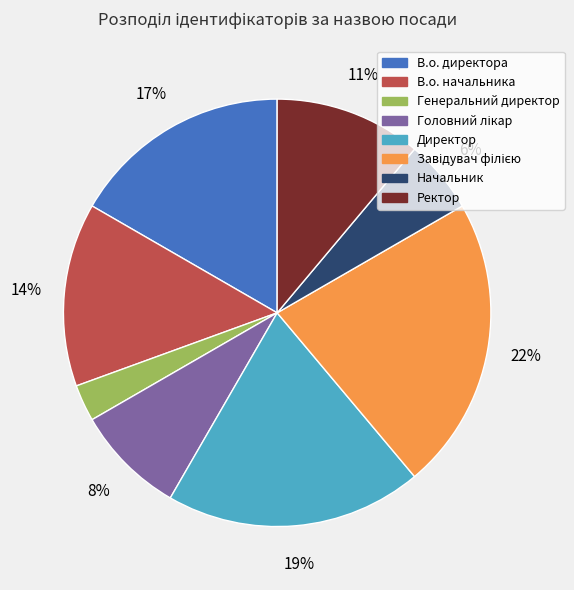

Count the number of slices in the pie.

8